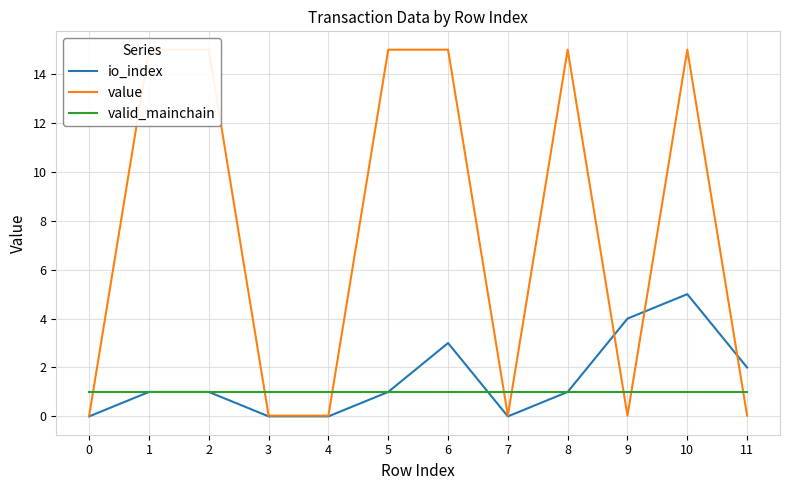

At which category is the sum across all series the highest?

10